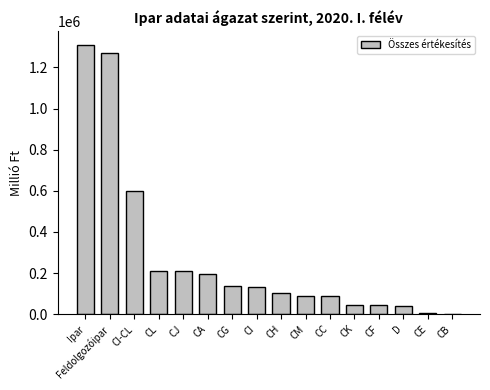

What is the sum of all values?

4485307